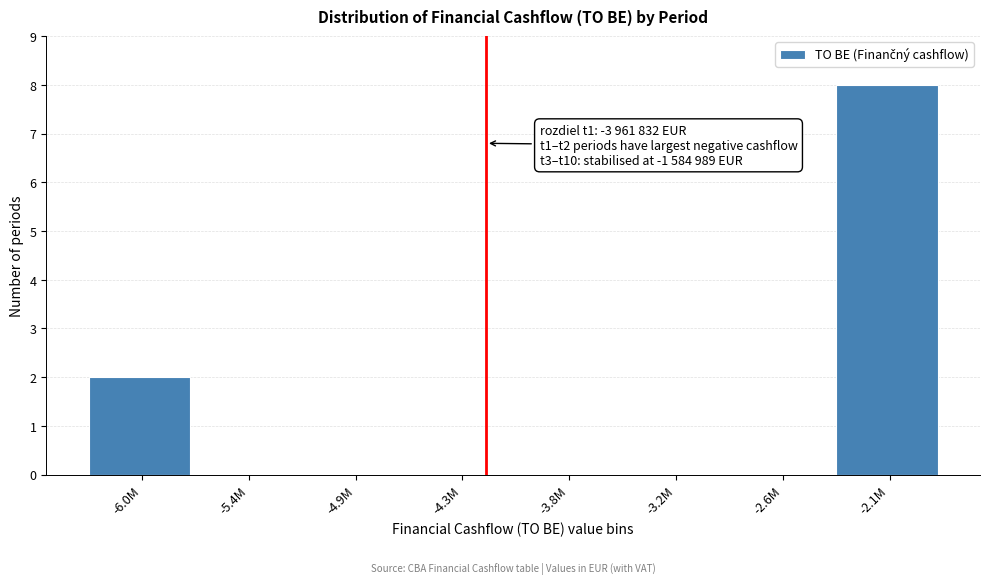

Reading left to right, transcribe all the data shown in this chart.

-6.0M=2	-5.4M=0	-4.9M=0	-4.3M=0	-3.8M=0	-3.2M=0	-2.6M=0	-2.1M=8